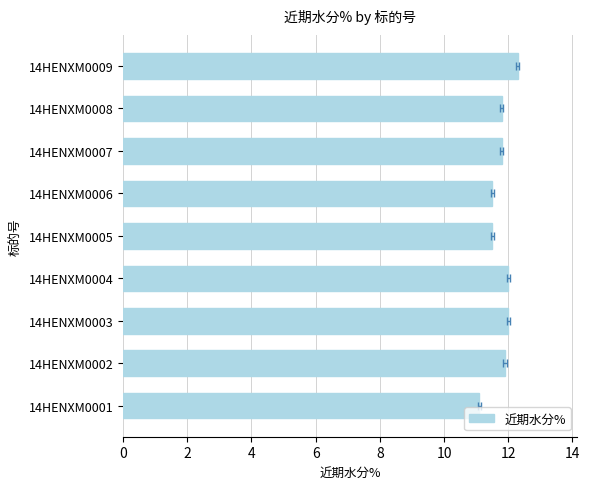

How many categories are shown in the chart?

9